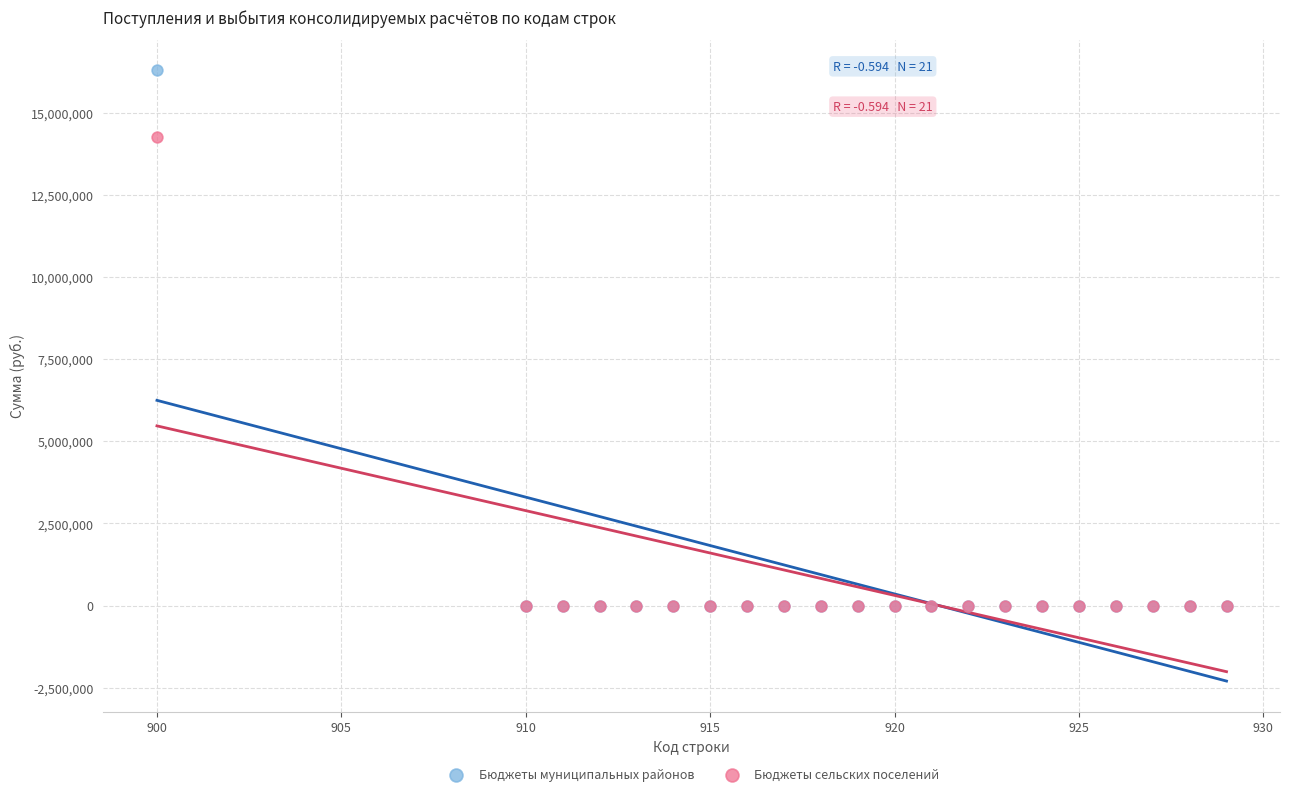

Which series has the largest Y range (max minus min)?

Бюджеты муниципальных районов